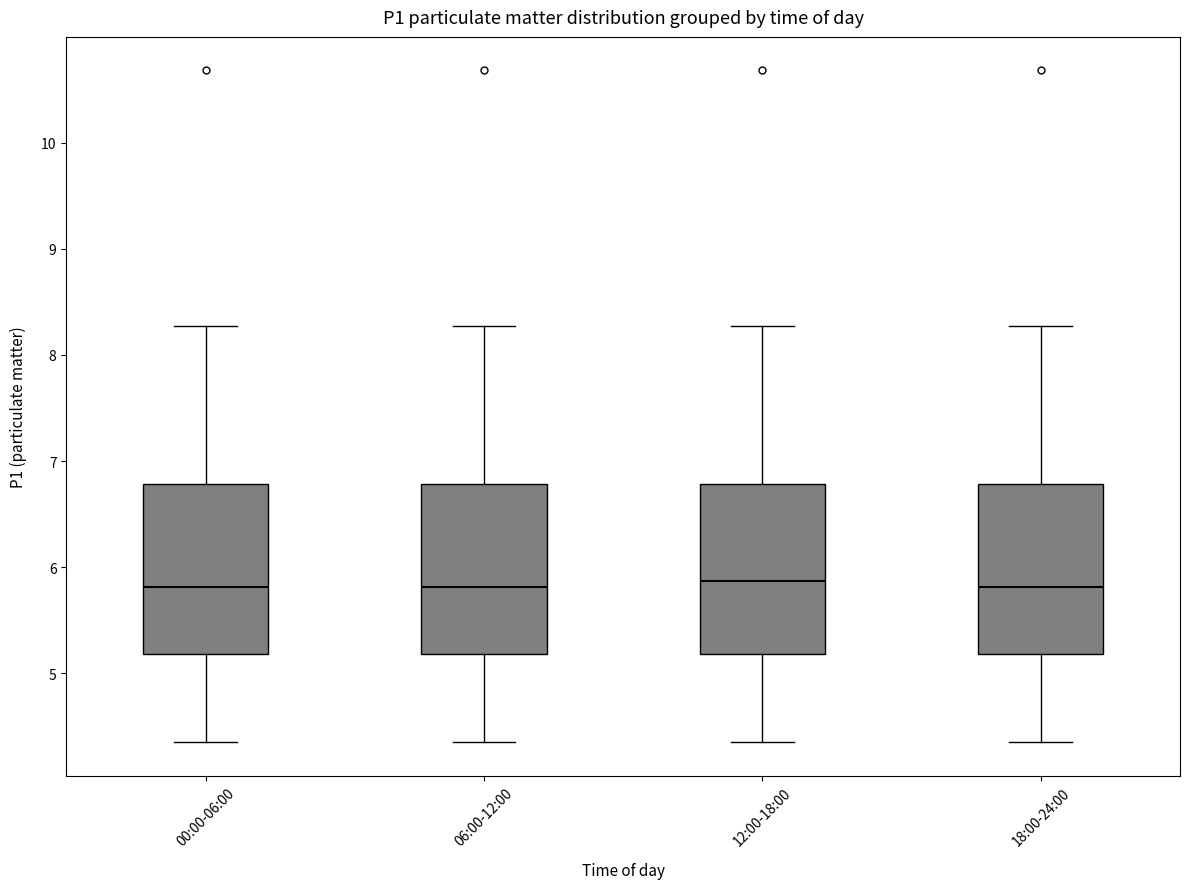

Reading left to right, read every box against the y-axis: the position of its median line, the range the box covers, and the ends of its whiskers. The values are not printed on the chart, so give them approximately, as read against the axis.

00:00-06:00: median 5.8, box 5.2 to 6.8, whiskers 4.4 to 8.3
06:00-12:00: median 5.8, box 5.2 to 6.8, whiskers 4.4 to 8.3
12:00-18:00: median 5.9, box 5.2 to 6.8, whiskers 4.4 to 8.3
18:00-24:00: median 5.8, box 5.2 to 6.8, whiskers 4.4 to 8.3